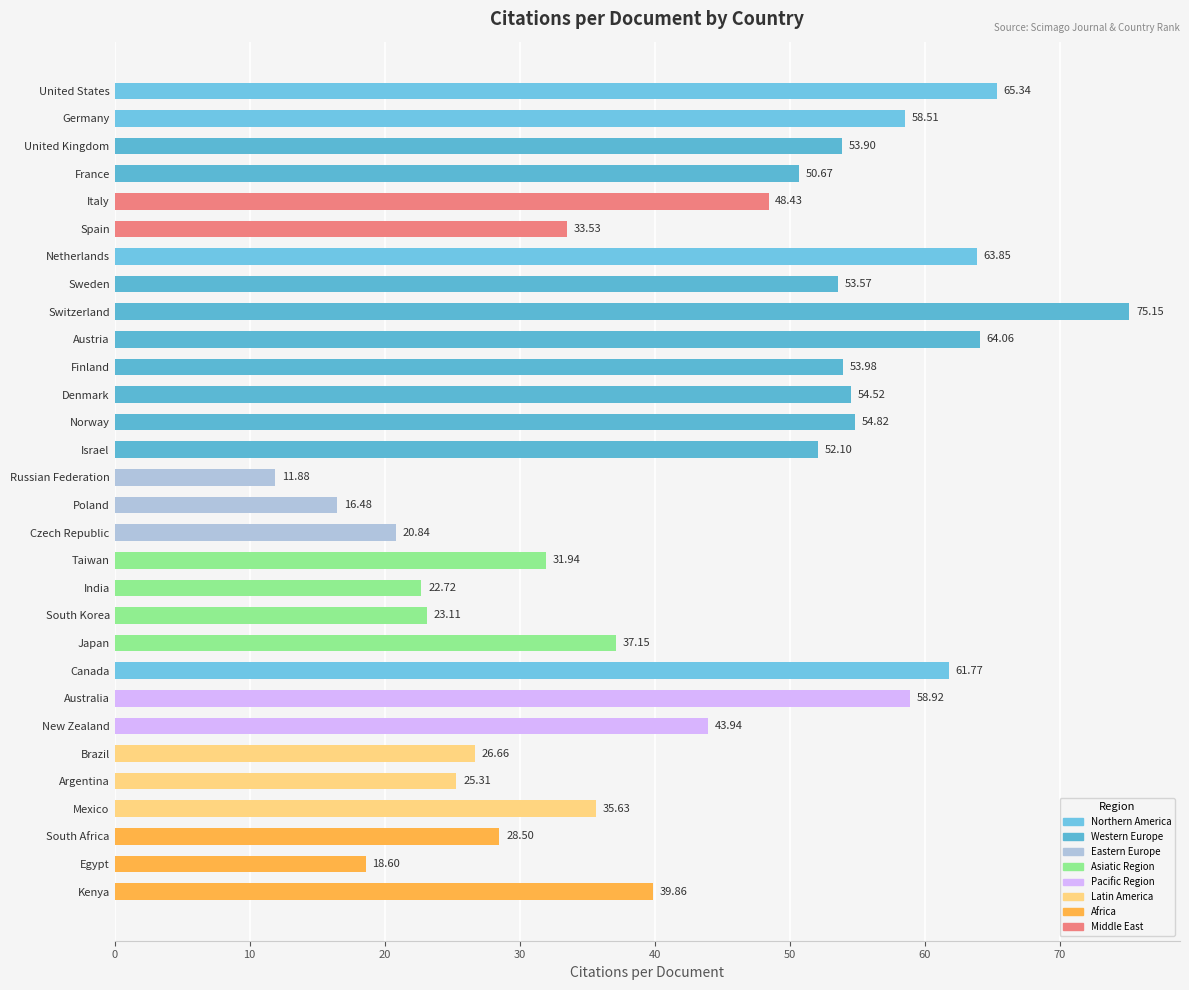

At which label is the value closest to 43?

New Zealand